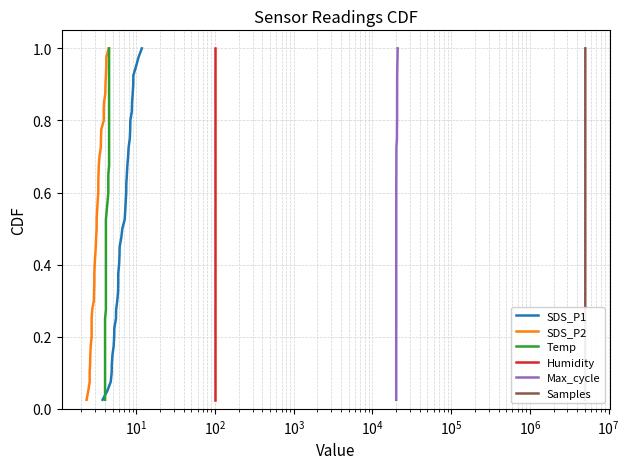

What is the label of the 4th point from the left?

$\mathdefault{10^{2}}$